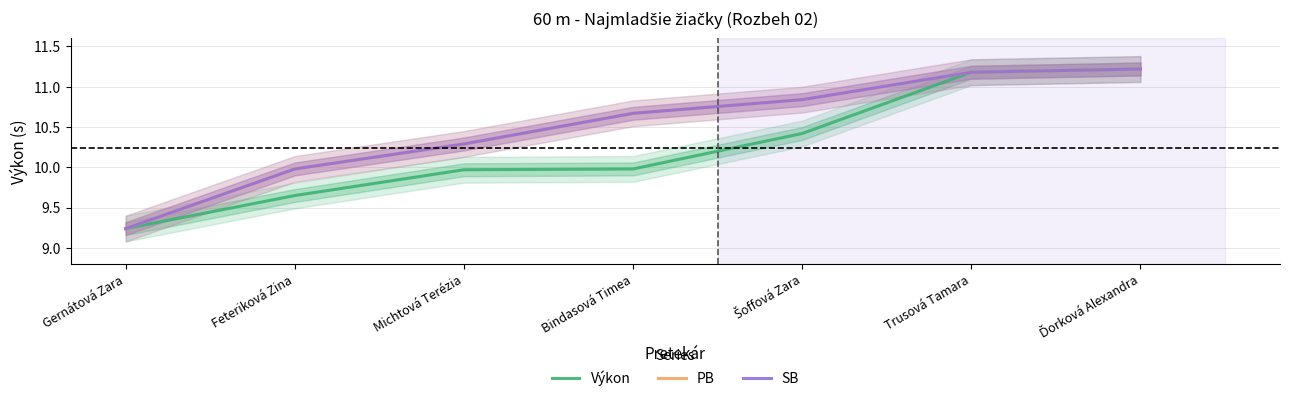

Between Ďorková Alexandra and Michtová Terézia, which is larger?

Ďorková Alexandra